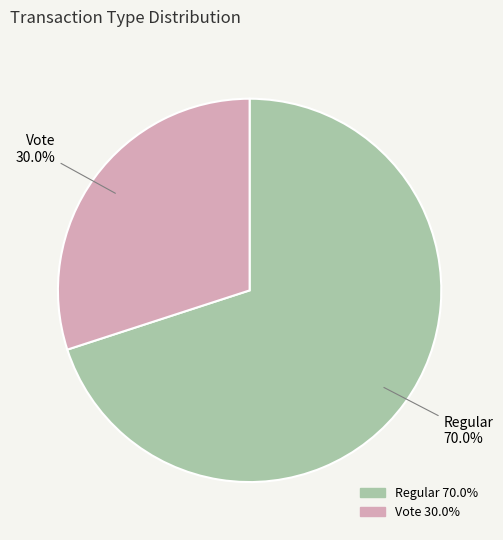

Is it true that Regular is 59% of the pie?

False